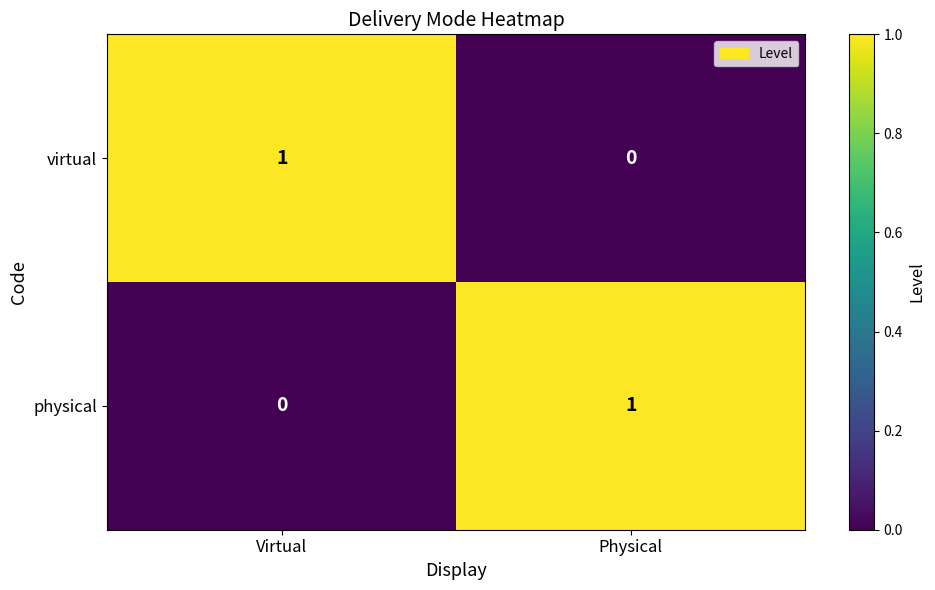

The physical series shows 1 at Physical. True or false?

True